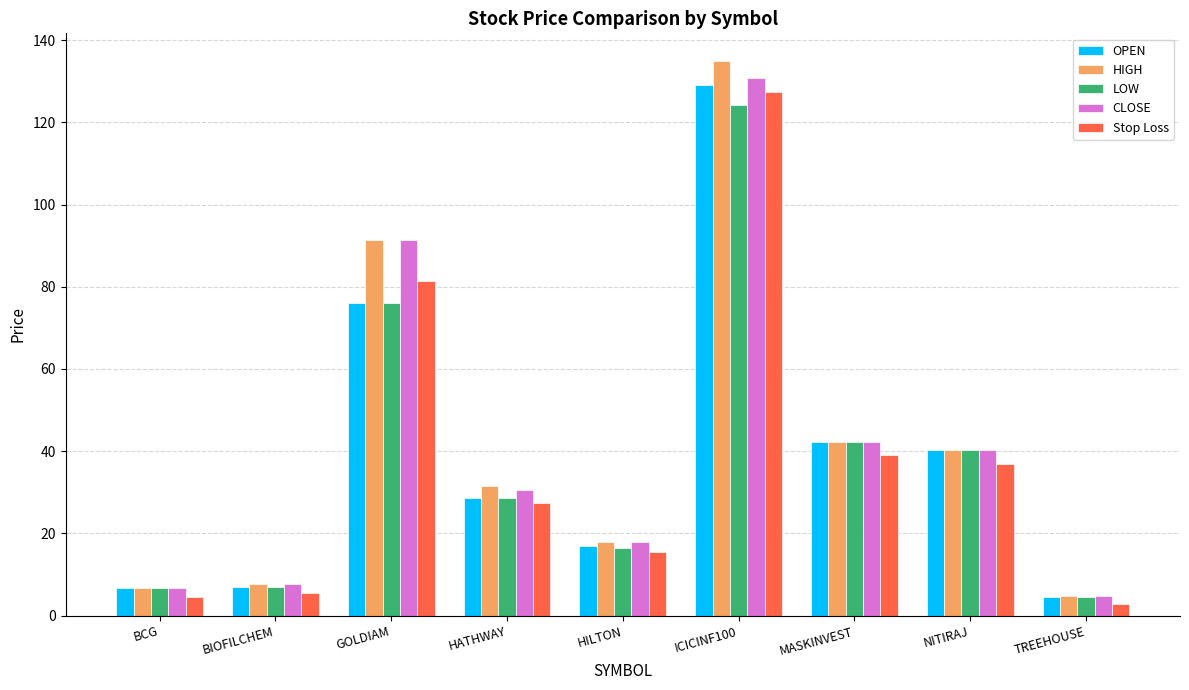

What are all the series names shown in the legend?

OPEN, HIGH, LOW, CLOSE, Stop Loss